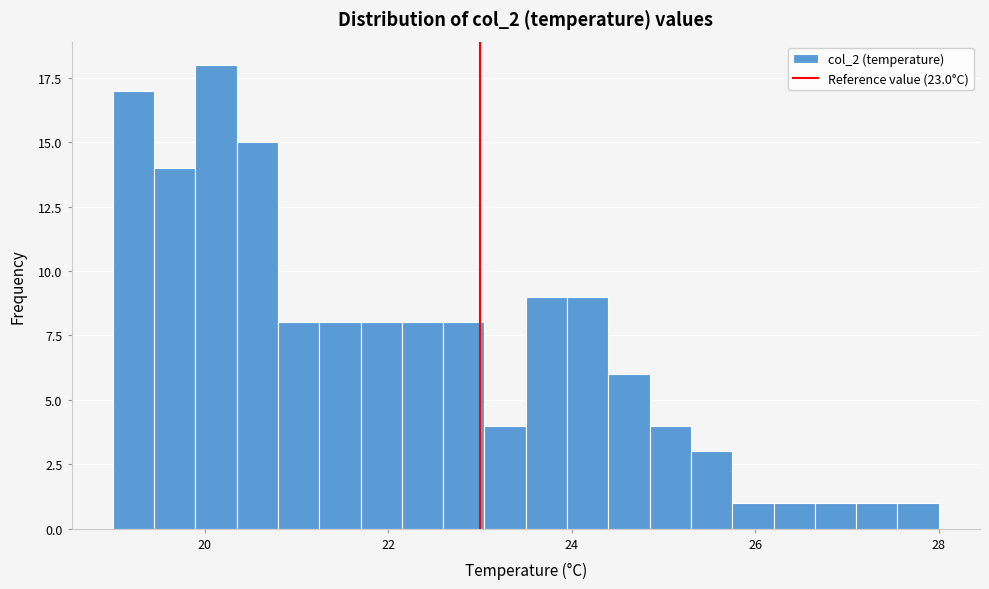

Read against the x-axis, roughly where is the centre of the tallest bar?

20.2